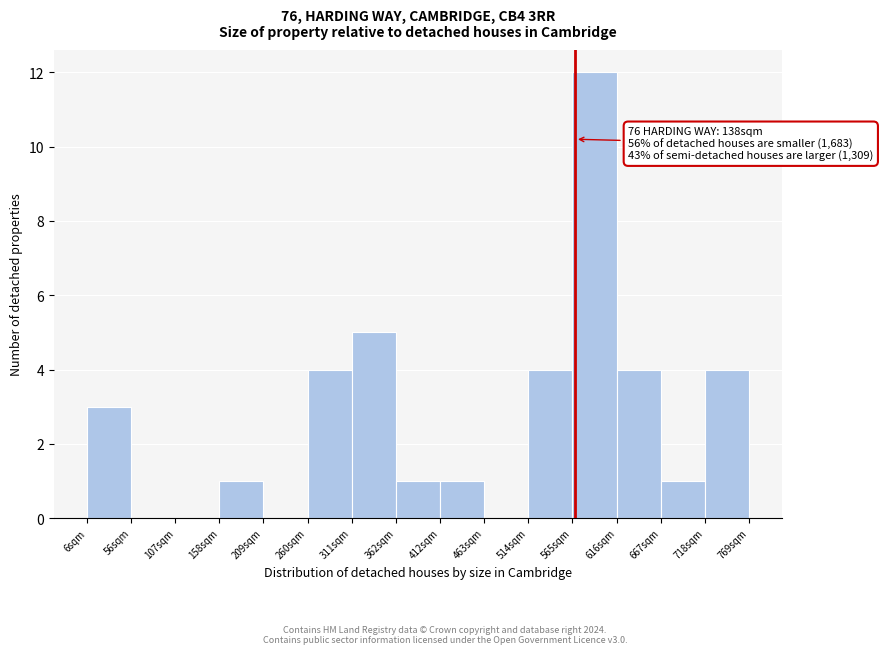

Over which range of the x-axis is the bar tallest?

570 to 620